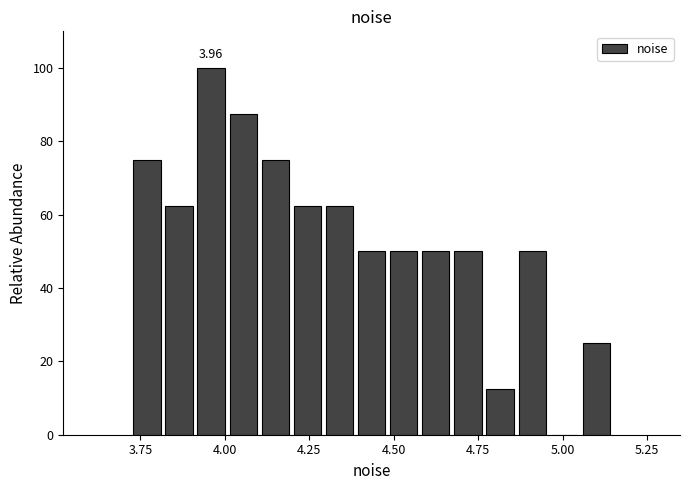

Around what value on the x-axis is the tallest bar? Give the approximate position of its centre, as read against the axis.

3.95